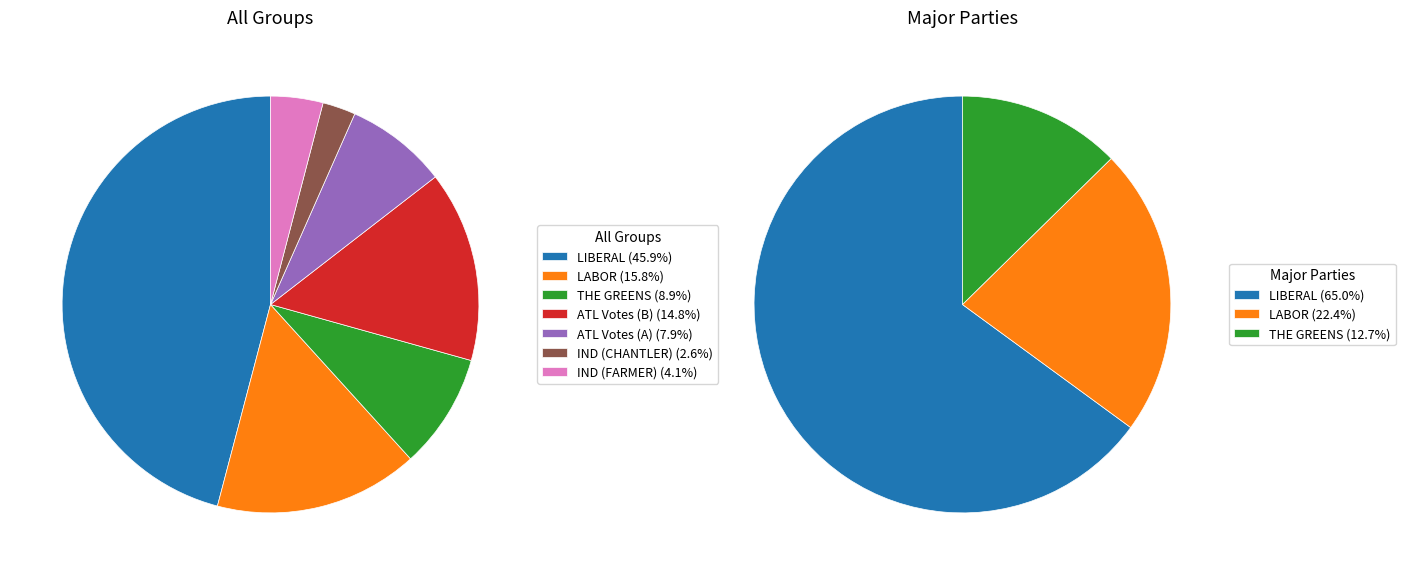

Is there a majority slice in this chart?

No